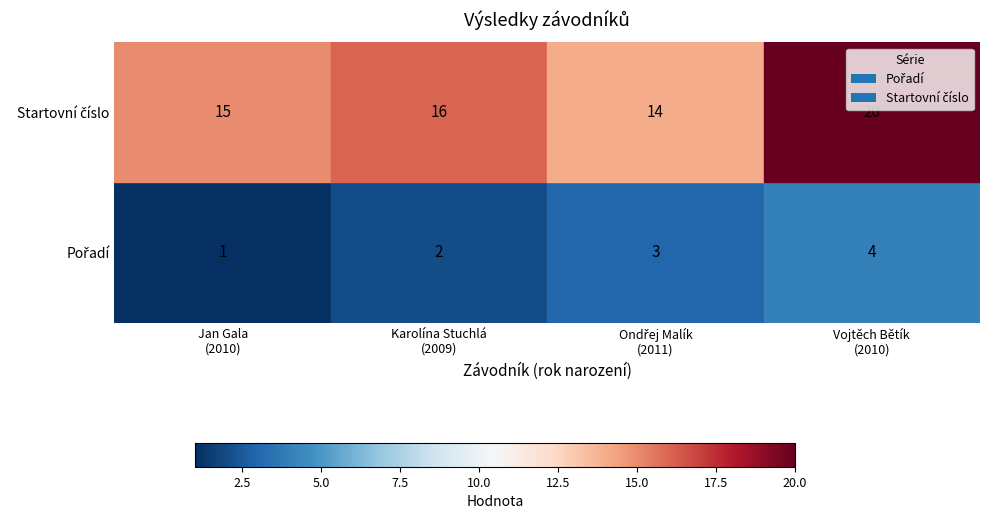

List the labels in order of Pořadí value, largest first.

Vojtěch Bětík
(2010), Ondřej Malík
(2011), Karolína Stuchlá
(2009), Jan Gala
(2010)